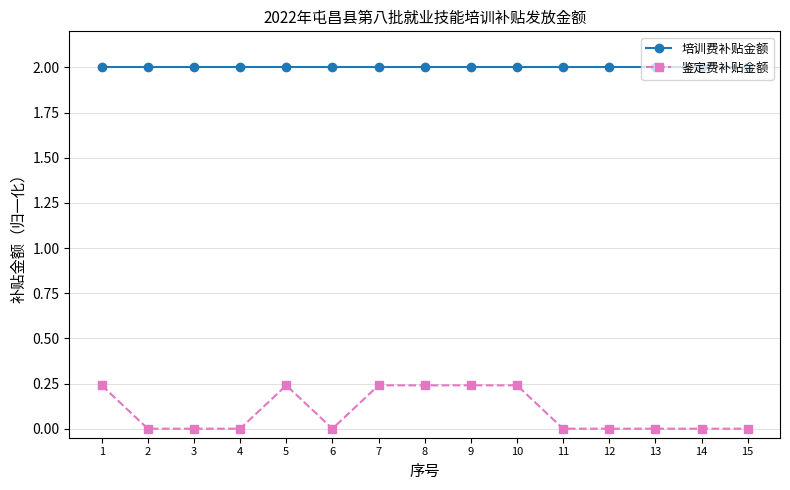

What is the minimum value for 培训费补贴金额?

2.0